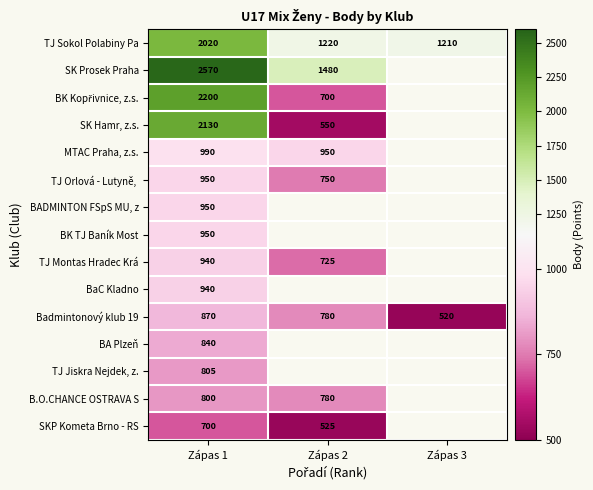

Is it true that Badmintonový klub 19 equals 870 at Zápas 1?

True